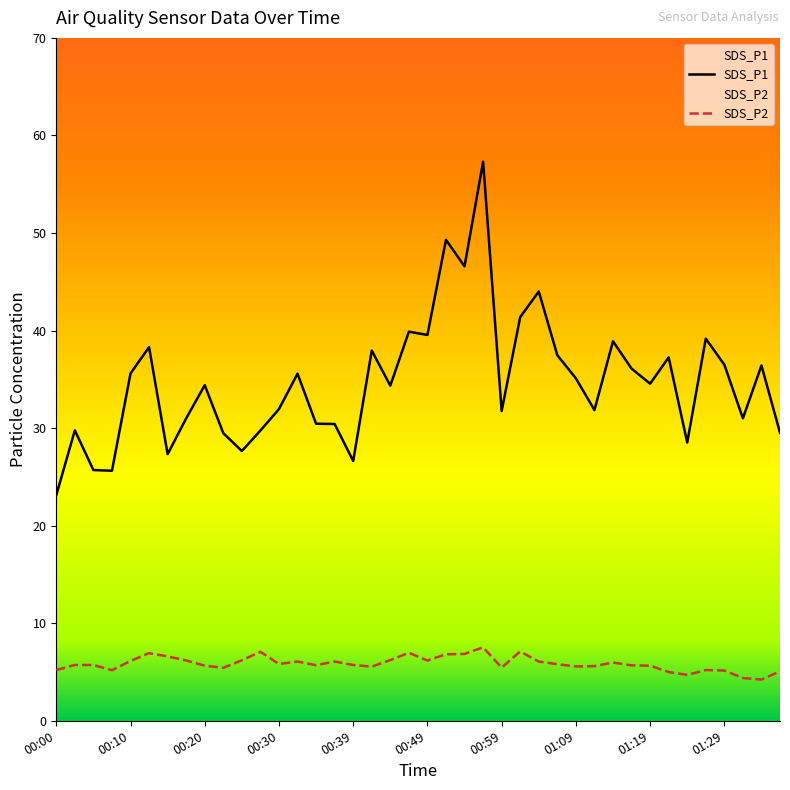

At how many categories does at least one series exceed 6?

40